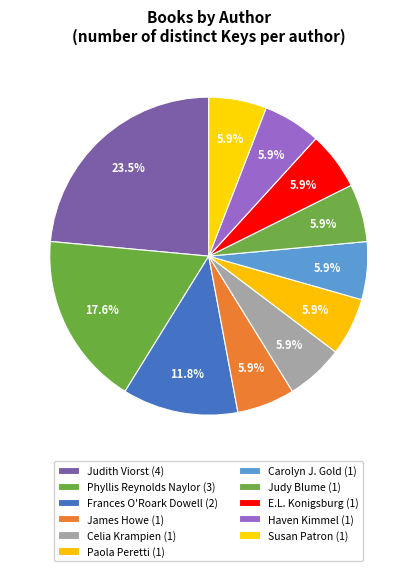

What is the smallest slice in the pie chart?

James Howe